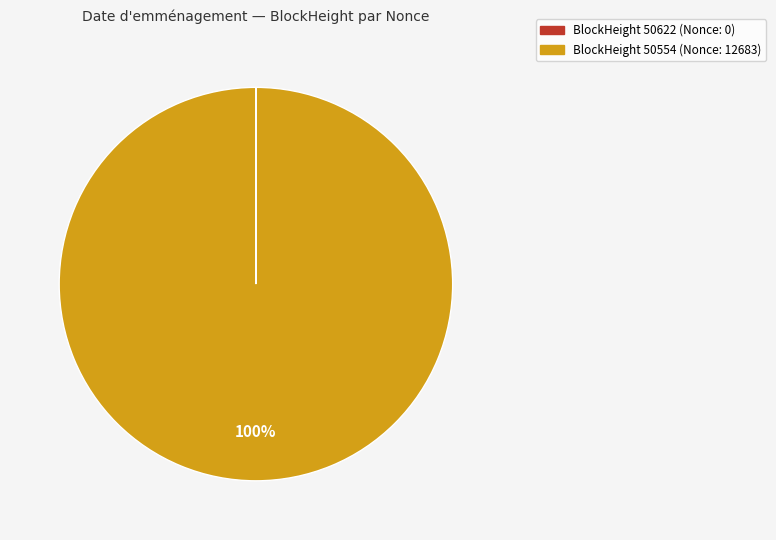

Is there any slice that represents more than half of the pie?

Yes